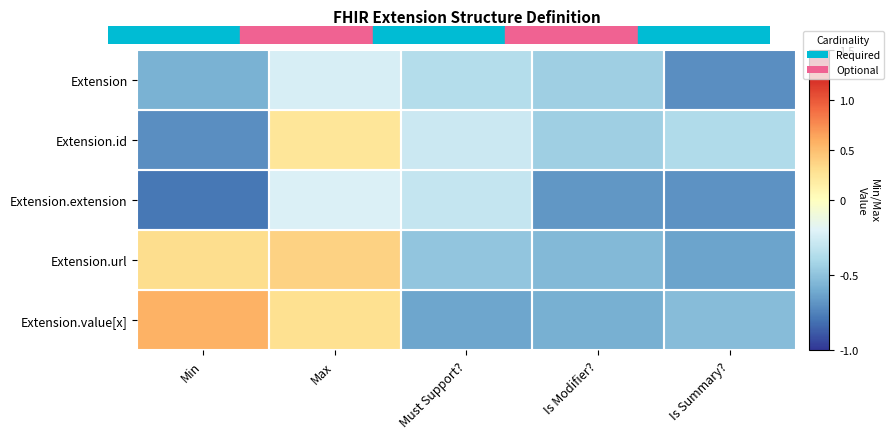

Reading right to left, what are all the values shown in this chart?

Extension: Is Summary?=-0.7	Is Modifier?=-0.4	Must Support?=-0.4	Max=-0.2	Min=-0.6
Extension.id: Is Summary?=-0.4	Is Modifier?=-0.4	Must Support?=-0.3	Max=0.2	Min=-0.7
Extension.extension: Is Summary?=-0.7	Is Modifier?=-0.7	Must Support?=-0.3	Max=-0.2	Min=-0.8
Extension.url: Is Summary?=-0.6	Is Modifier?=-0.5	Must Support?=-0.5	Max=0.4	Min=0.3
Extension.value[x]: Is Summary?=-0.5	Is Modifier?=-0.6	Must Support?=-0.6	Max=0.3	Min=0.6